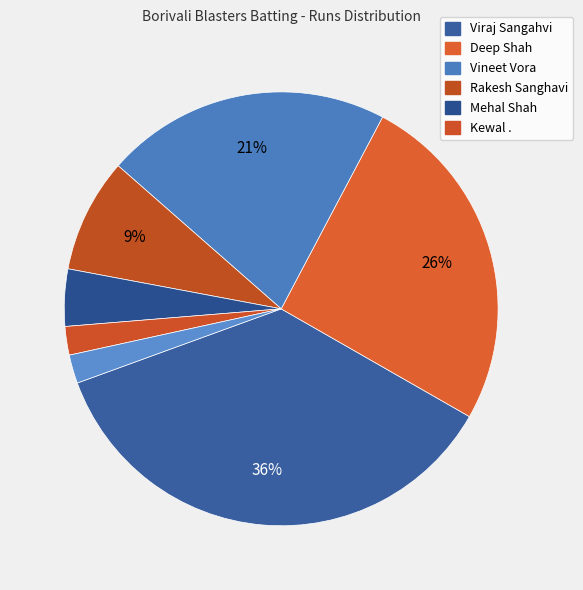

How many segments does this pie chart have?

7